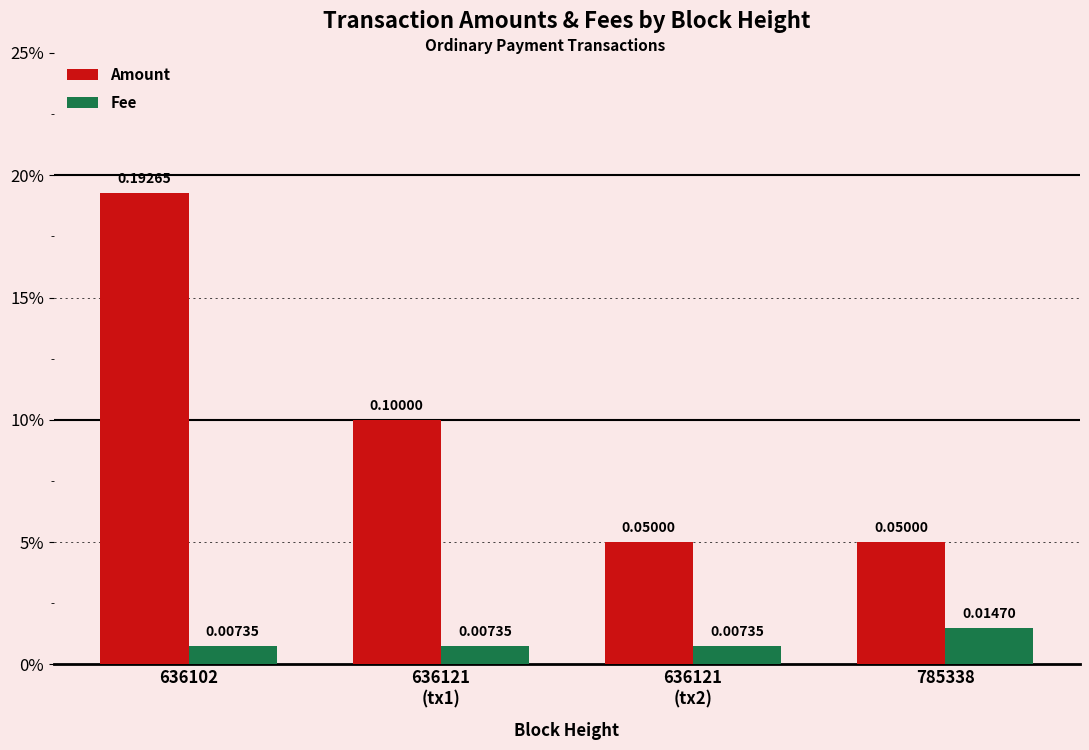

Rank the categories by Fee value from lowest to highest.

636102, 636121
(tx1), 636121
(tx2), 785338